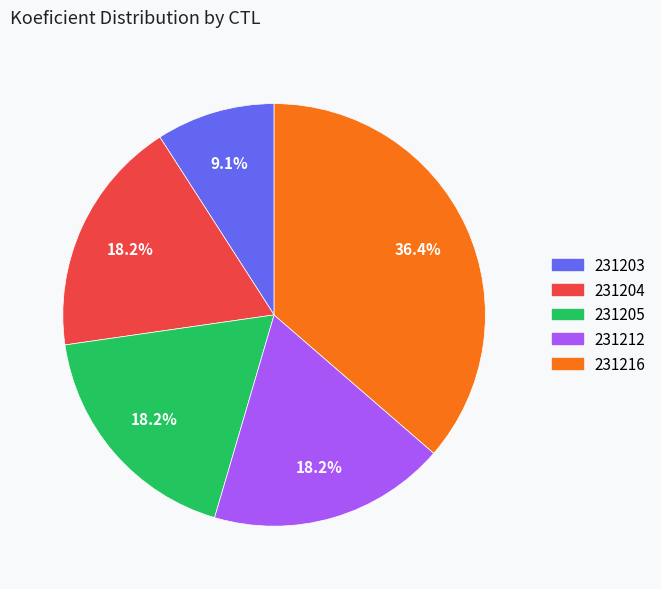

Approximately how many times larger is the value at 231212 compared to 231205?

1.0